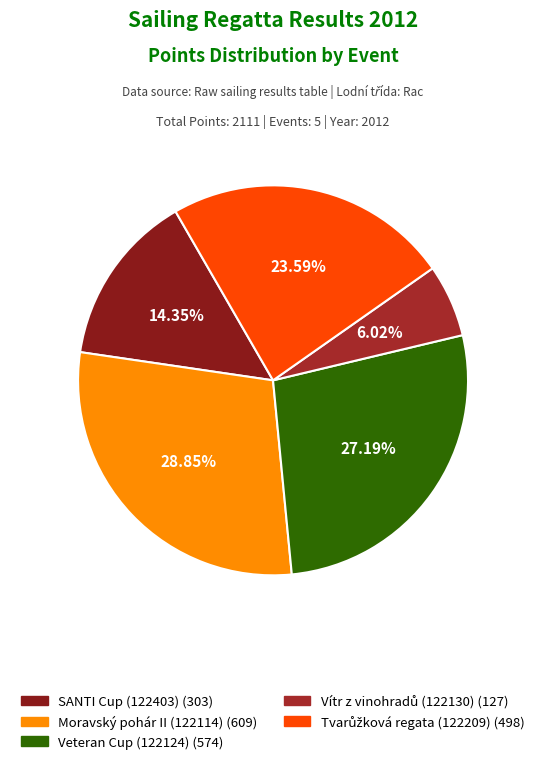

How many segments does this pie chart have?

5